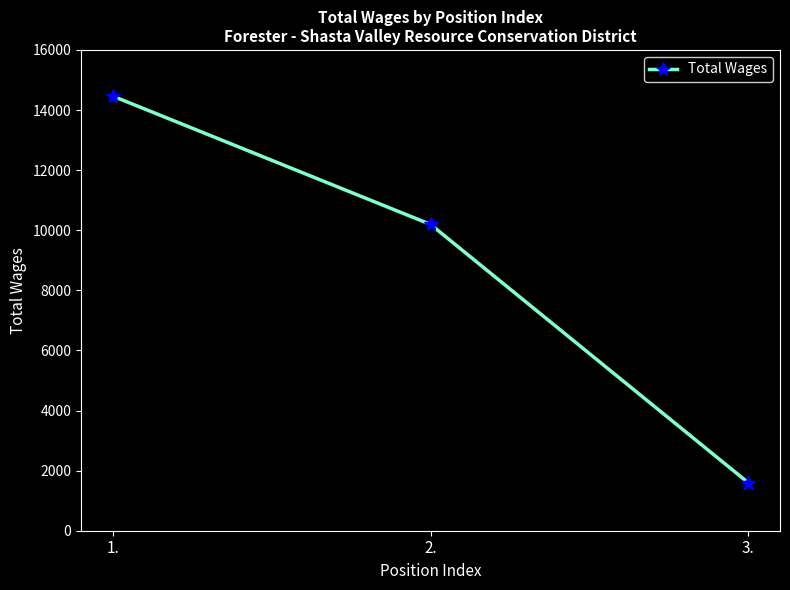

How many distinct data groups are displayed?

1